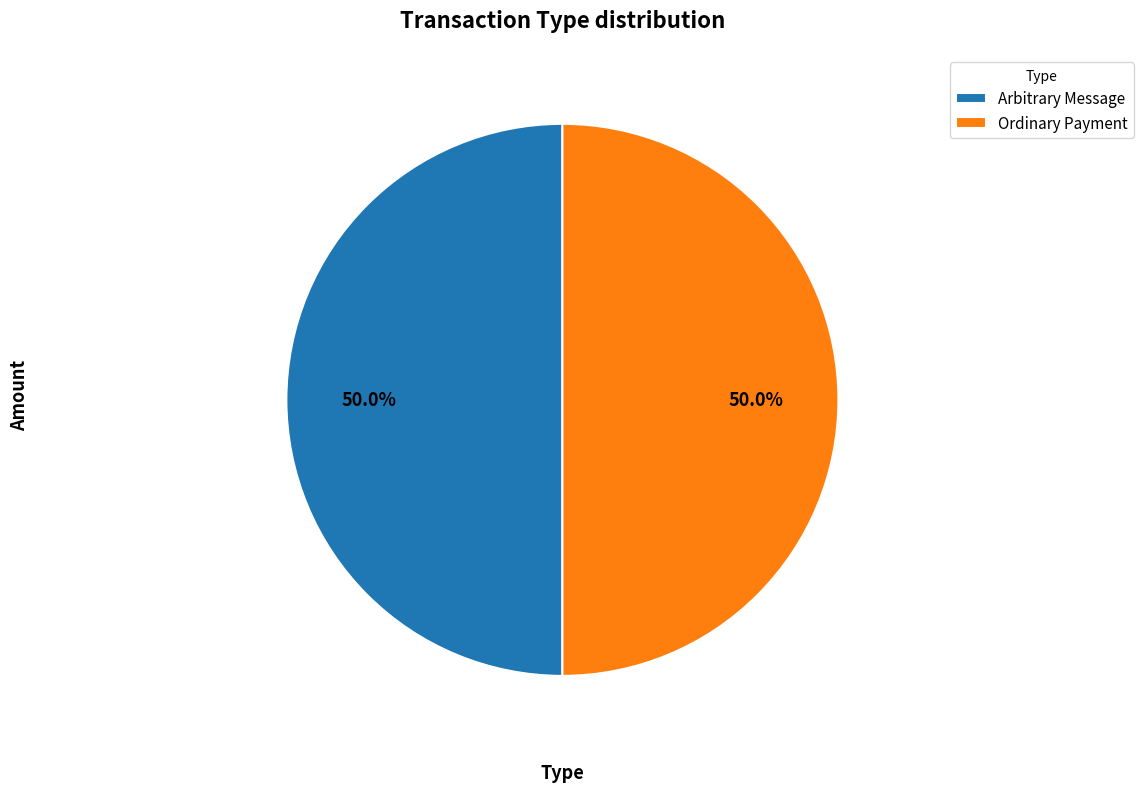

Approximately how many times larger is the value at Ordinary Payment compared to Arbitrary Message?

1.0